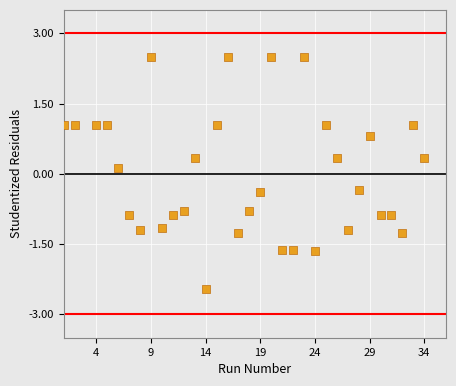

What is the range of X values (max minus min)?

33.0